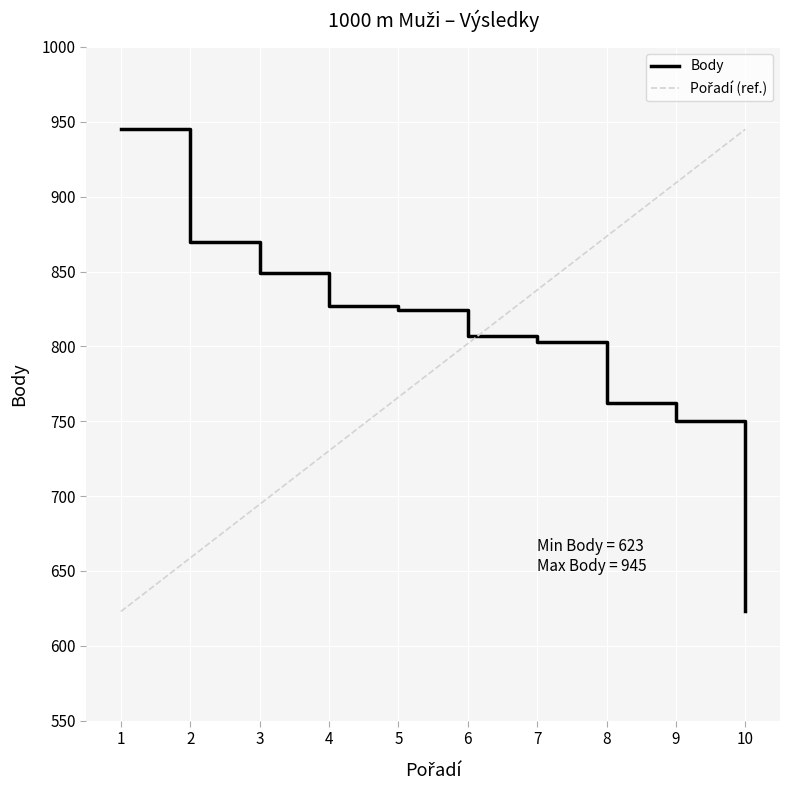

What is the difference between the highest and lowest values at 9?

159.2